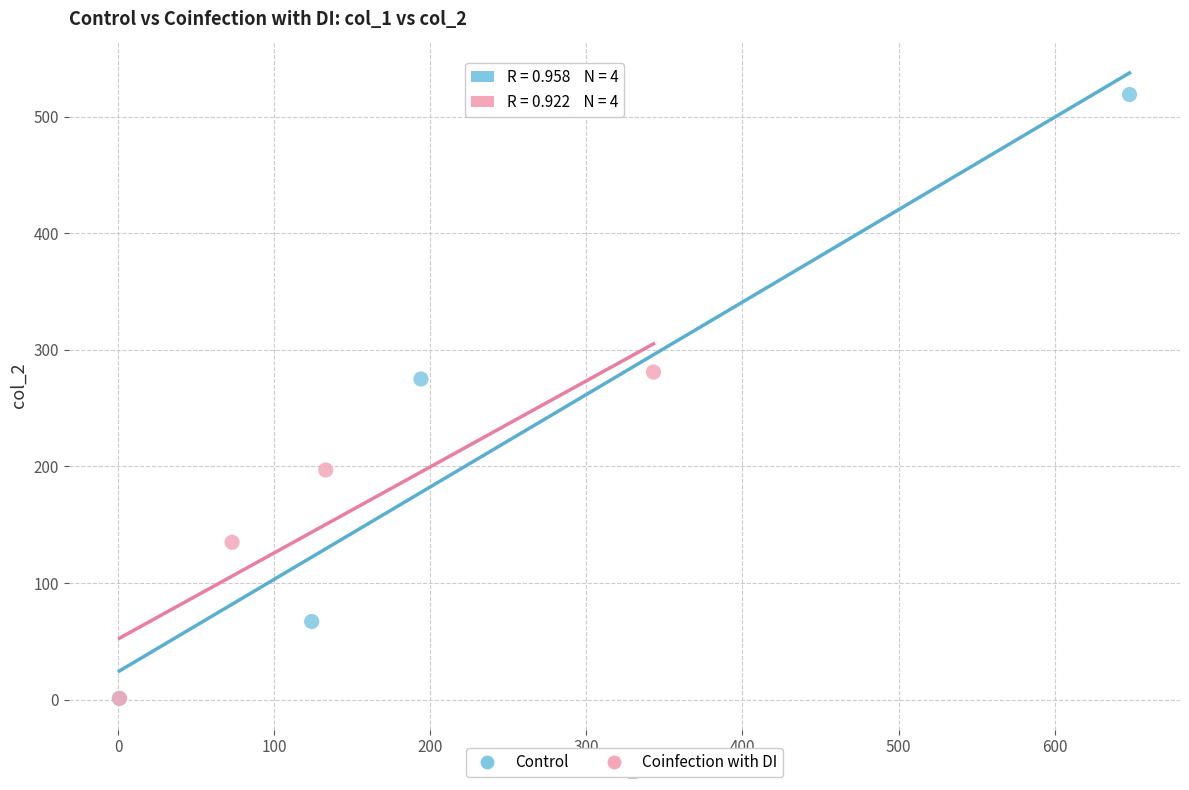

What are all the series names shown in the legend?

Control, Coinfection with DI